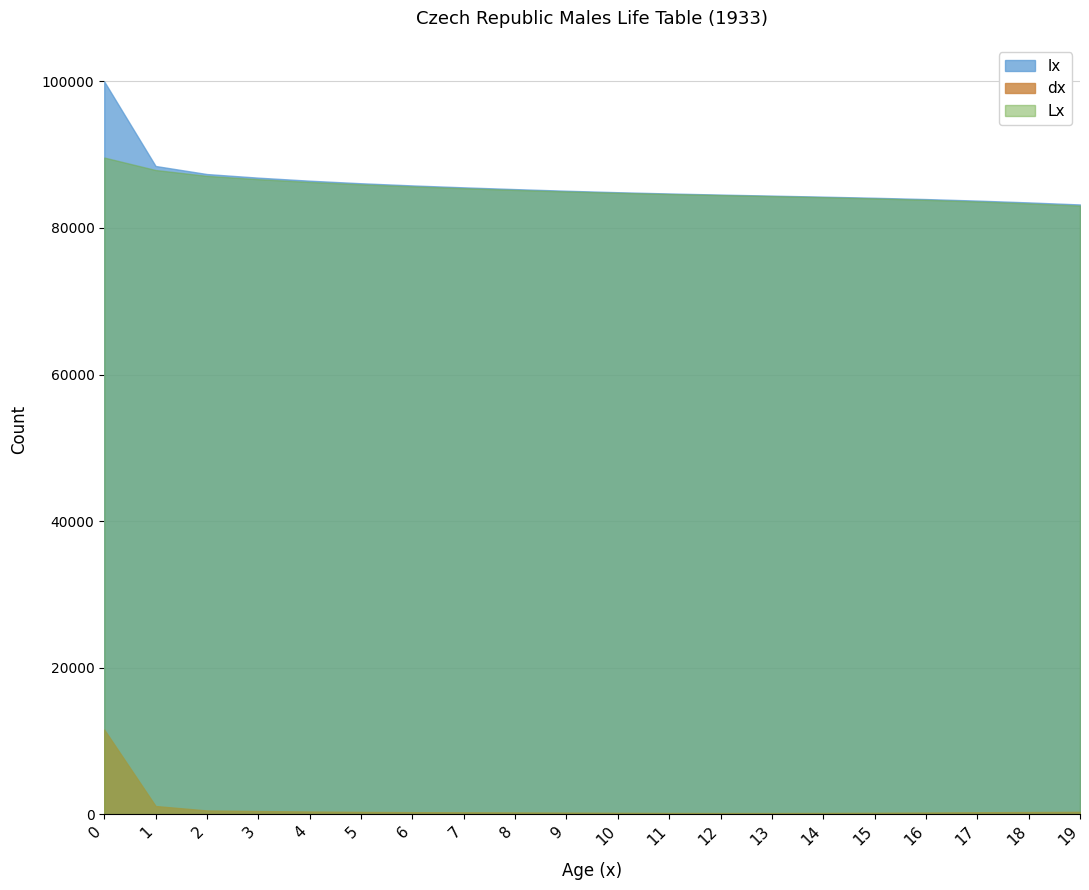

True or false: lx and dx intersect in this chart.

False